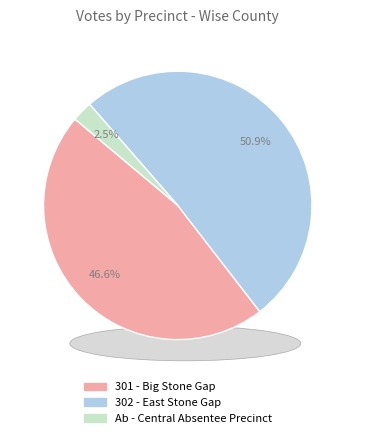

Count the number of slices in the pie.

3